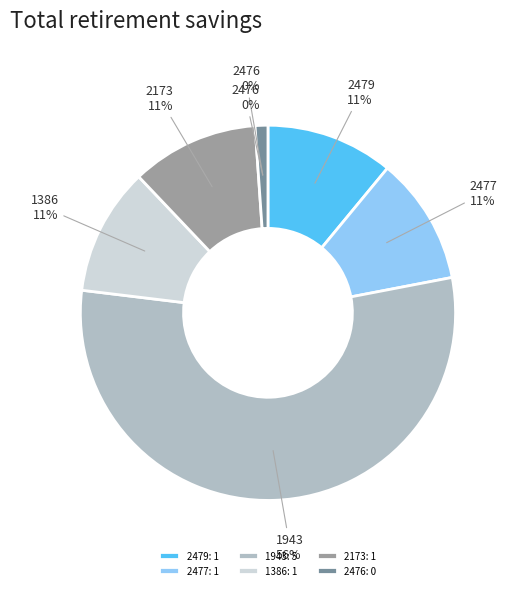

True or false: 1943 accounts for 64% of the total.

False